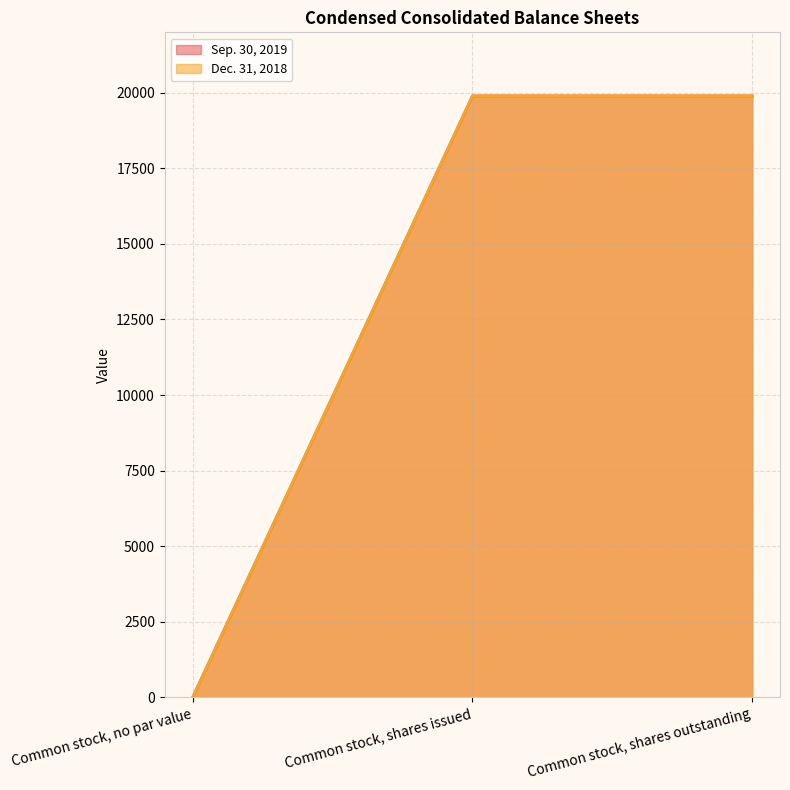

What is the value of the Sep. 30, 2019 point at the 2nd from the left?

19896